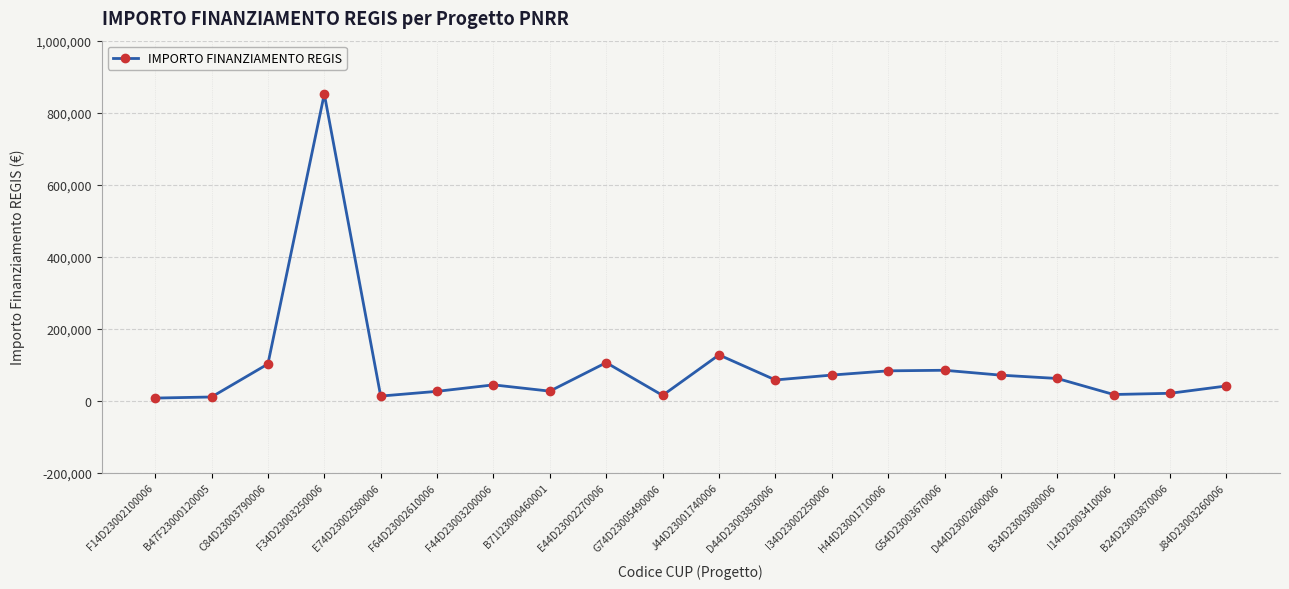

At which category does the data reach its first local peak?

F34D23003250006